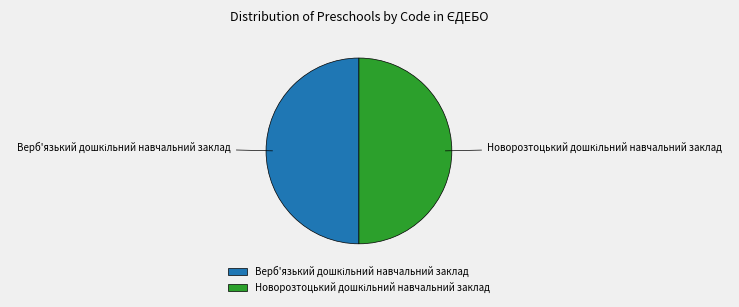

How many slices are in this pie chart?

2